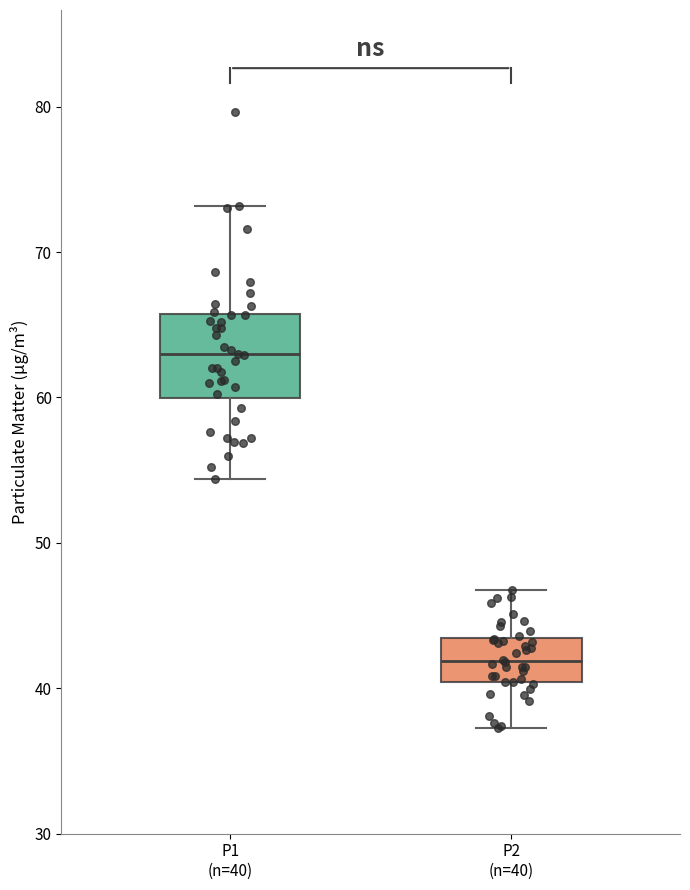

Where does the median line of the box for P2 (n=40) sit on the y-axis? The values are not printed on the chart, so give them approximately, as read against the axis.

42